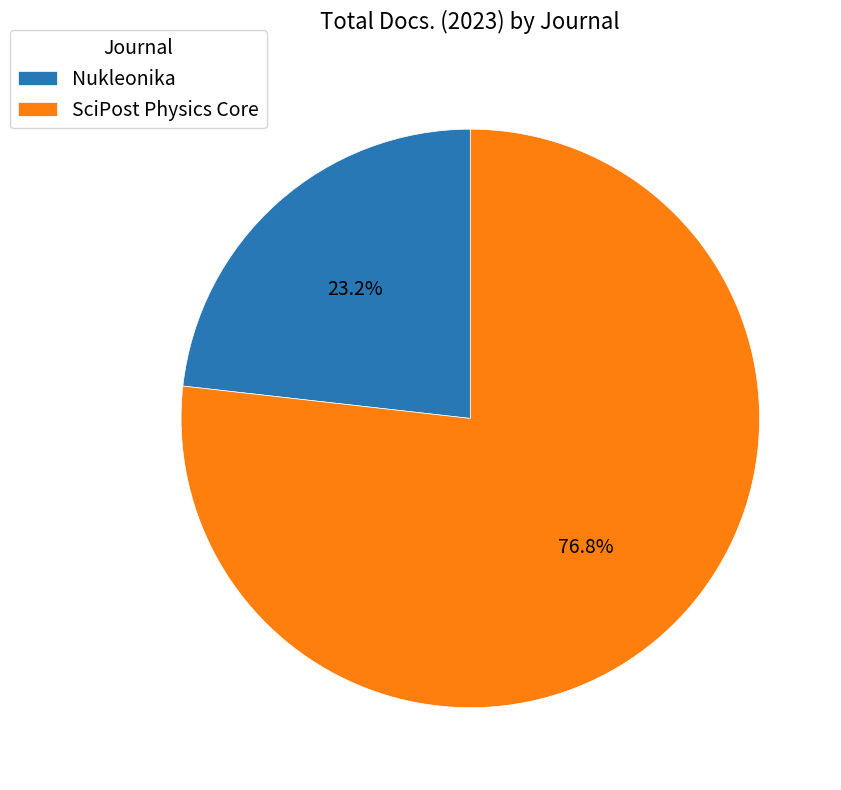

Is Nukleonika the majority of the pie?

No